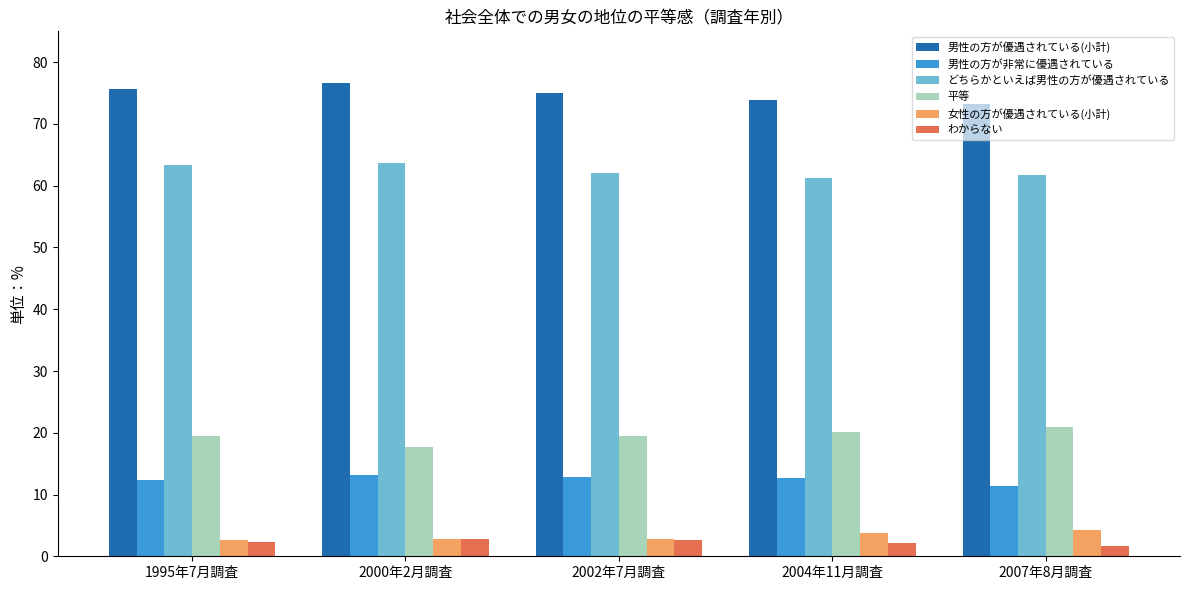

What is the minimum value shown in the chart?

1.7